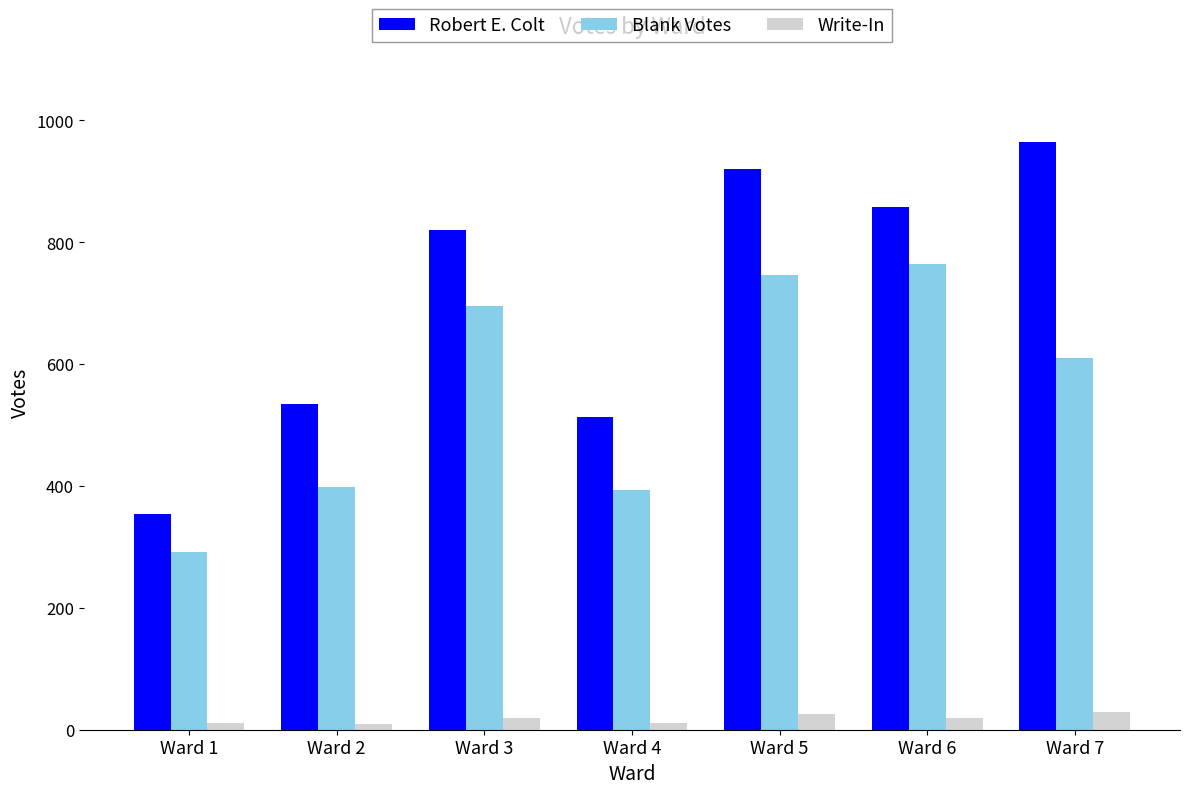

Which series has the largest range (max minus min)?

Robert E. Colt